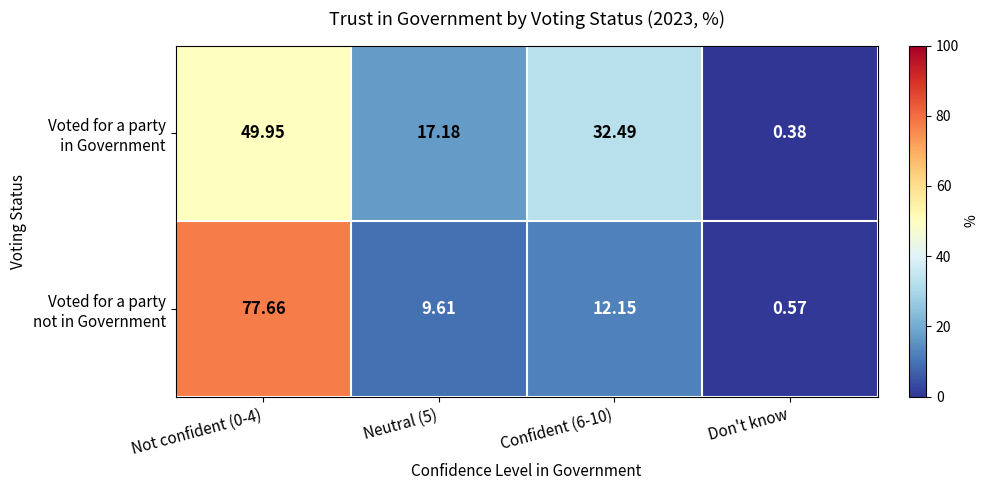

Which category has the lowest value across all series?

Don't know